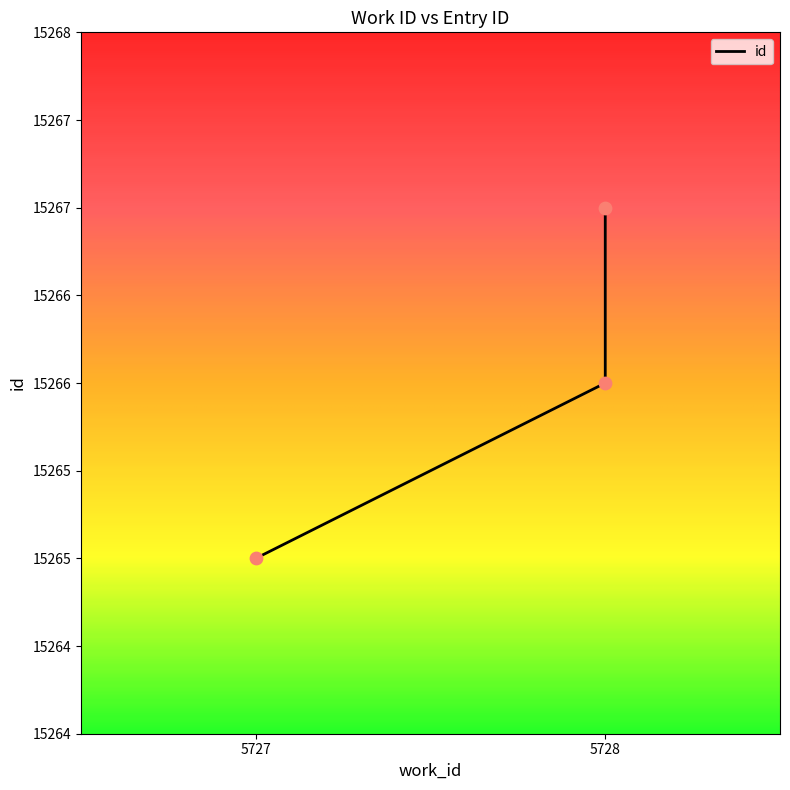

What is the change in value from 5727 to 5728?

+1